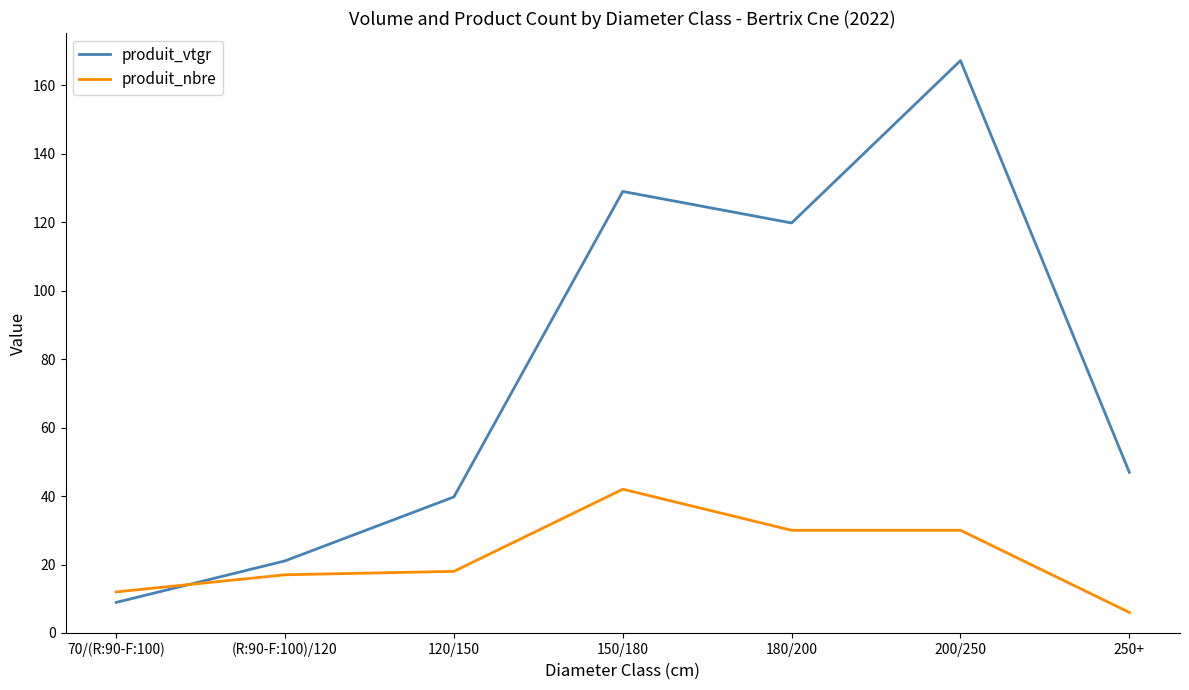

What is the sum of the produit_nbre values at 250+ and 150/180?

48.0